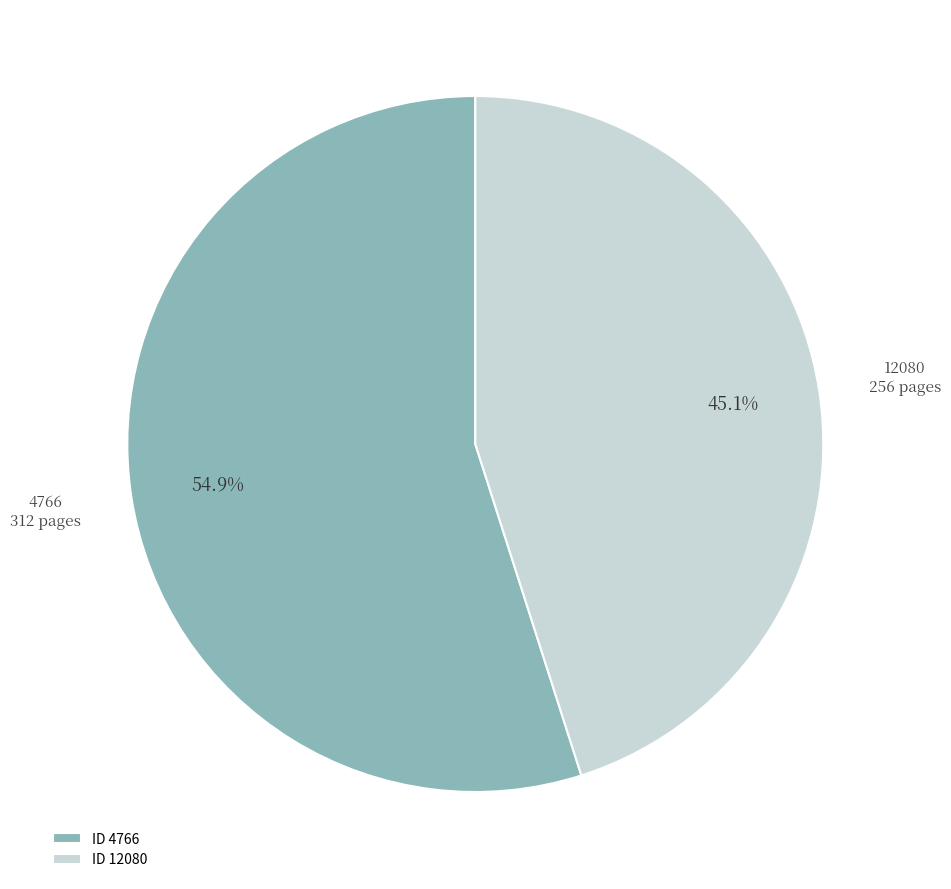

Is it true that 4766 is 55% of the pie?

True